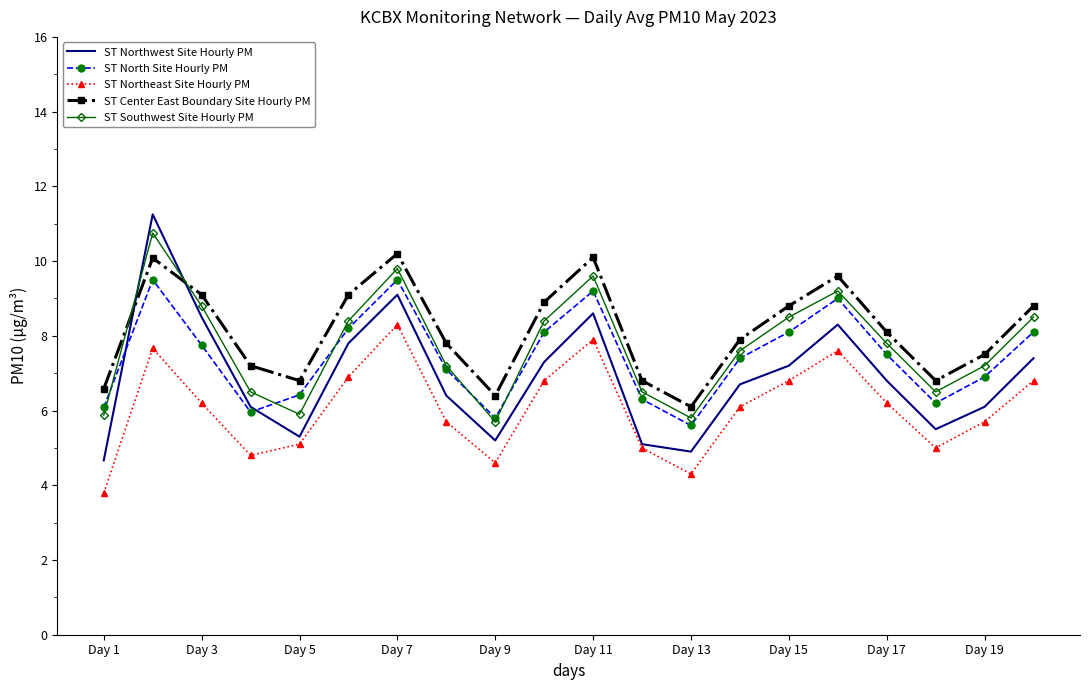

Which series has the largest range (max minus min)?

ST Northwest Site Hourly PM